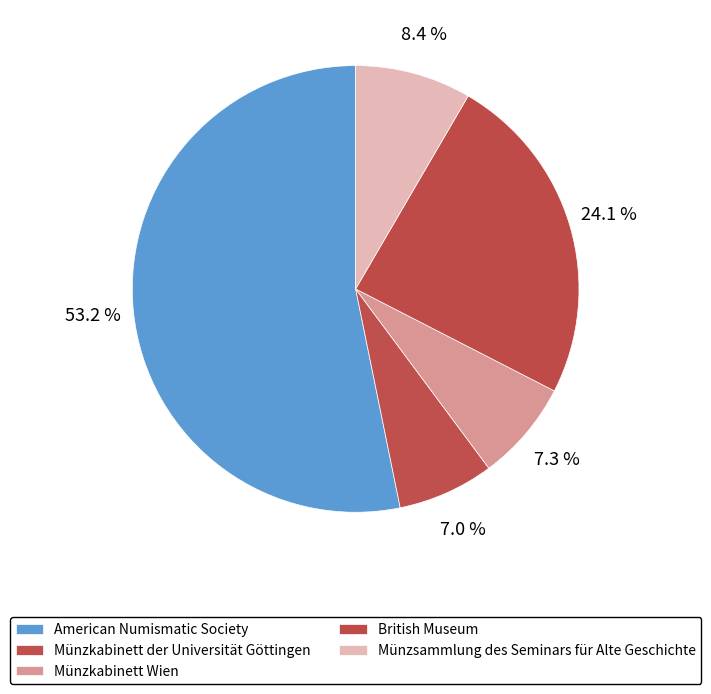

Which slice is the smallest?

Münzkabinett der Universität Göttingen